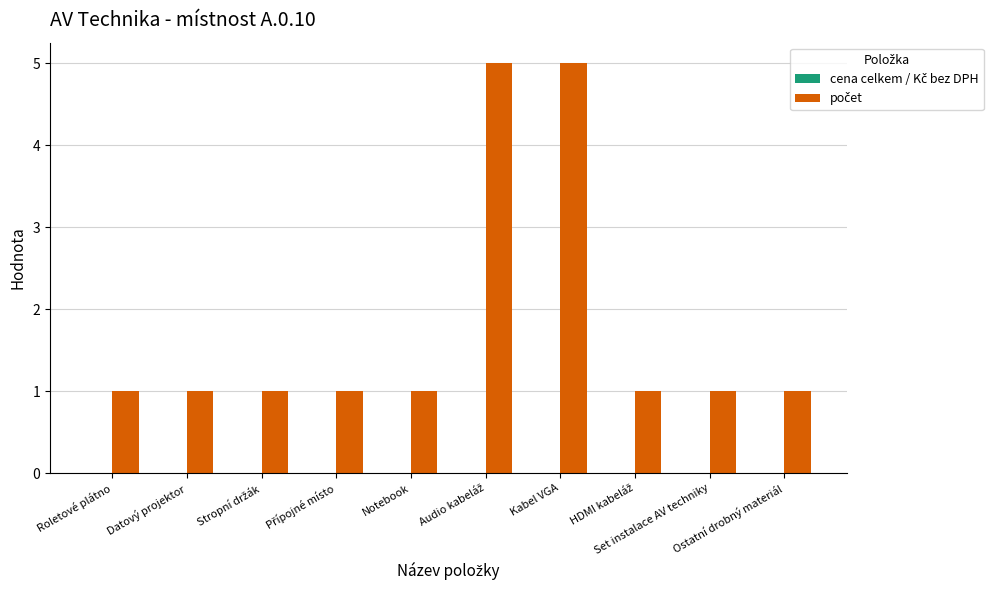

What is the greatest value displayed?

5